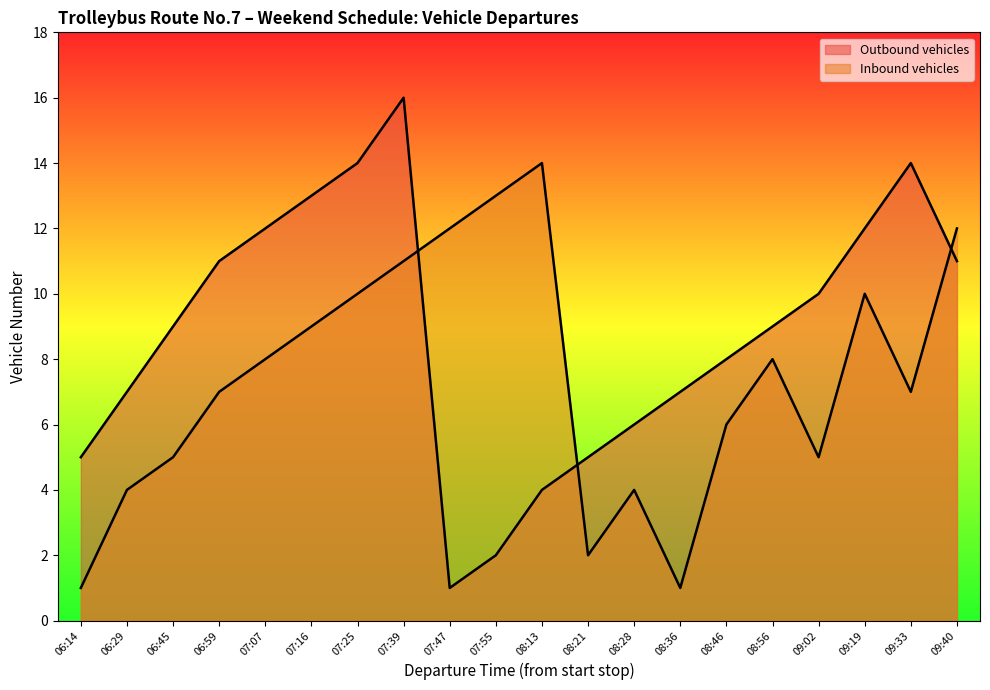

At which category does the chart reach its minimum across all series?

07:47